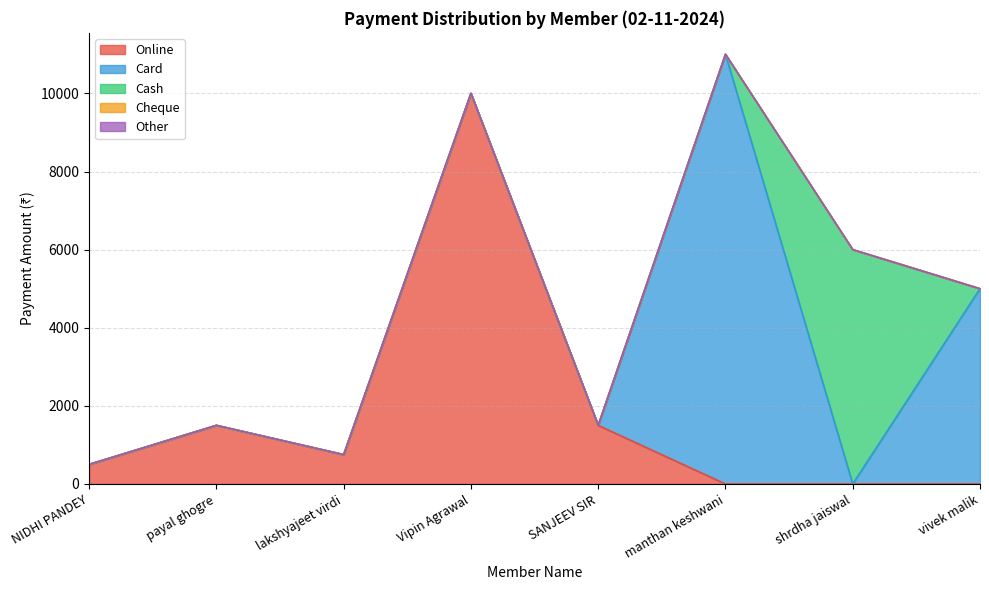

Which series has the widest spread of values?

Card